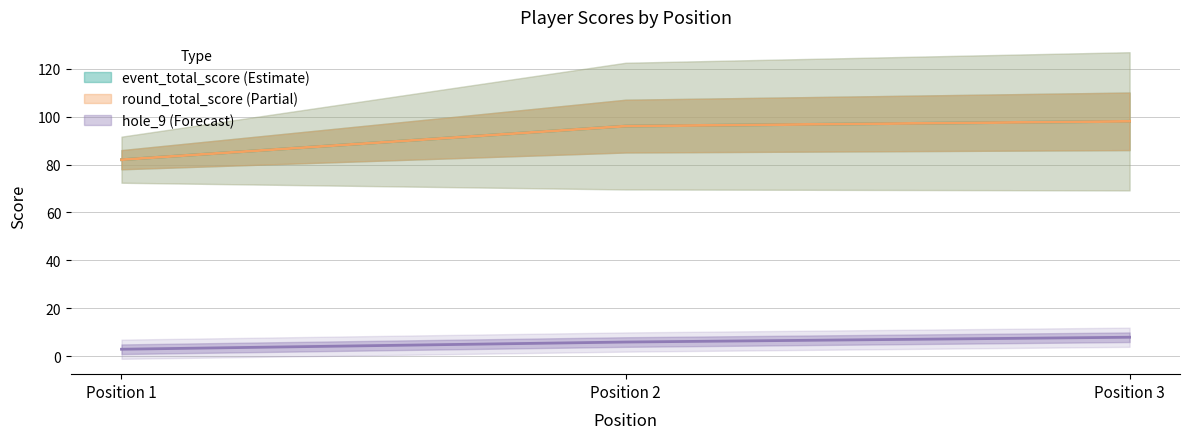

At which category is the sum across all series the highest?

Position 3